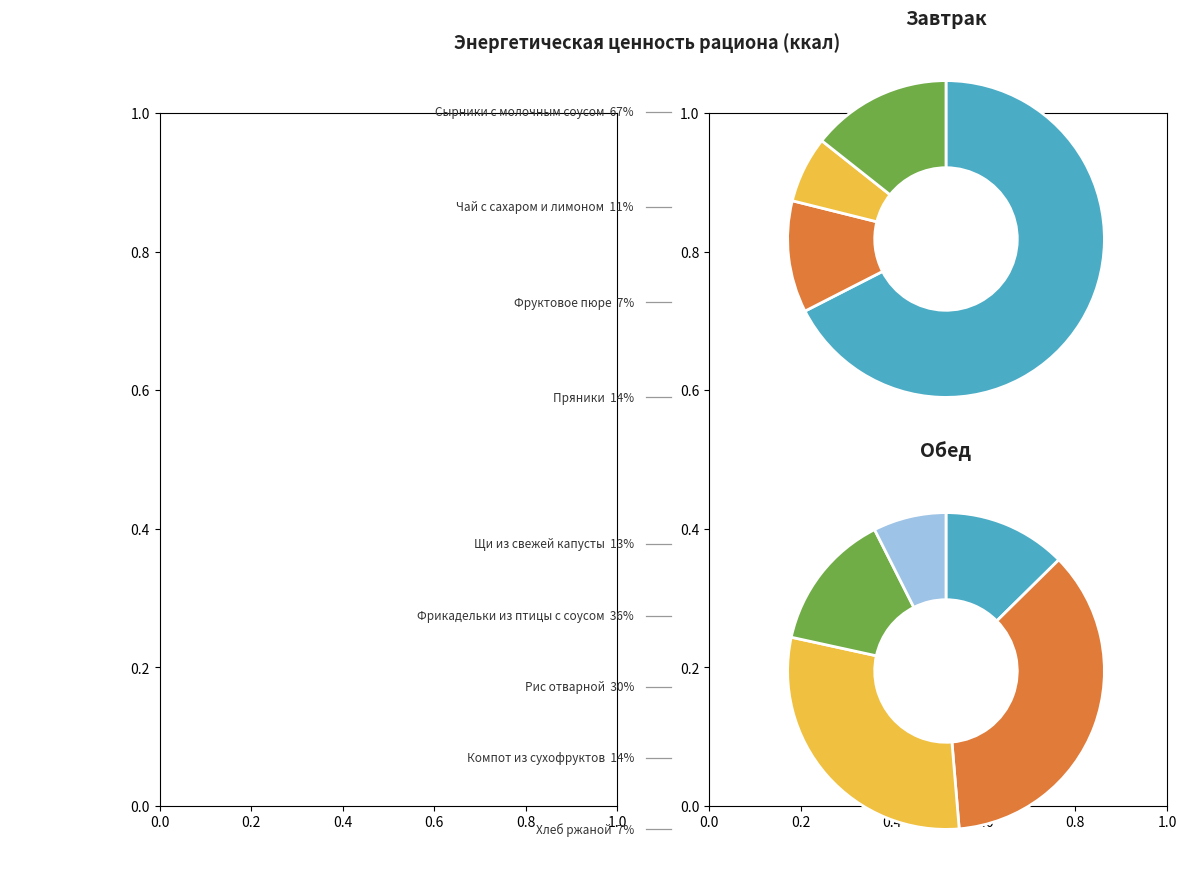

Which slice is the largest?

Сырники с молочным соусом